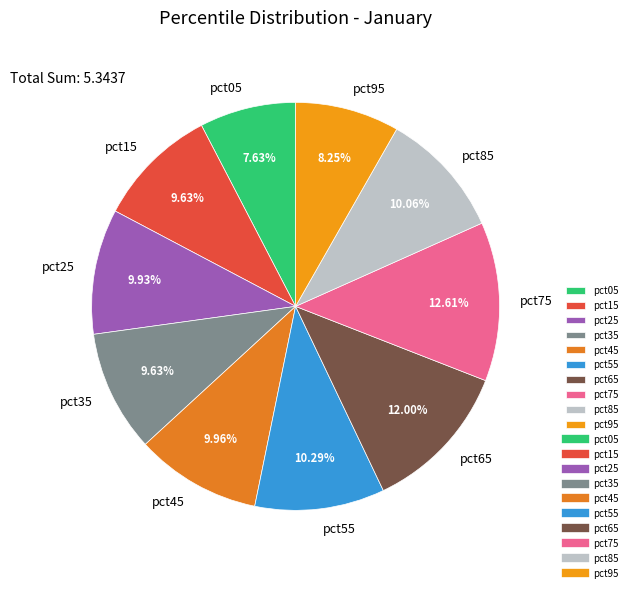

True or false: pct45 accounts for 10% of the total.

True